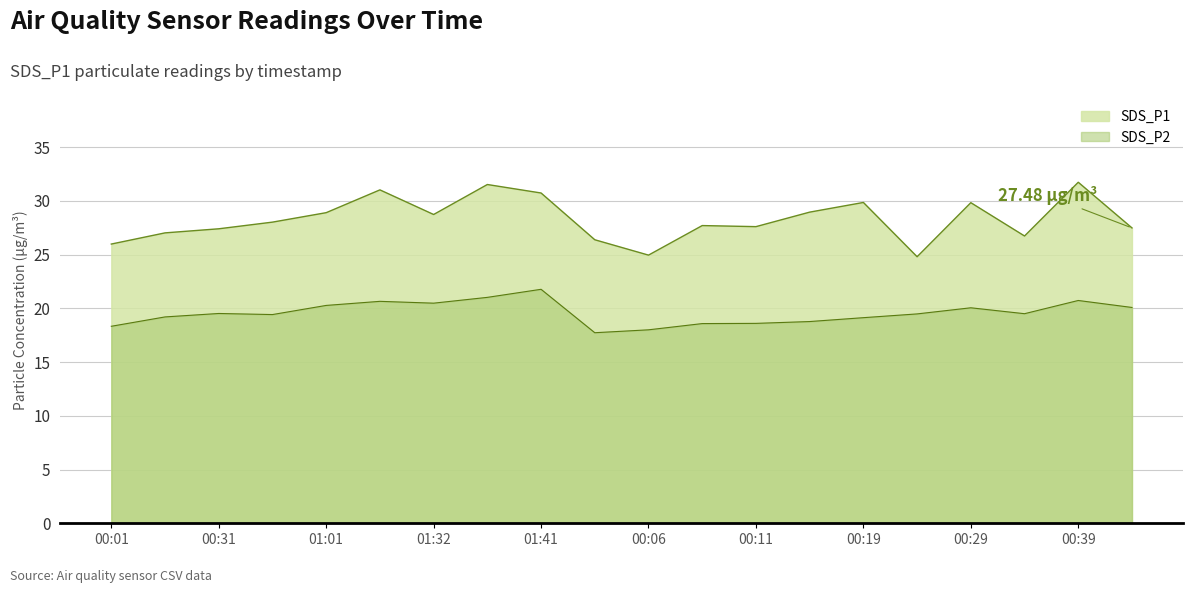

What is the label of the 2nd point from the left?

00:16